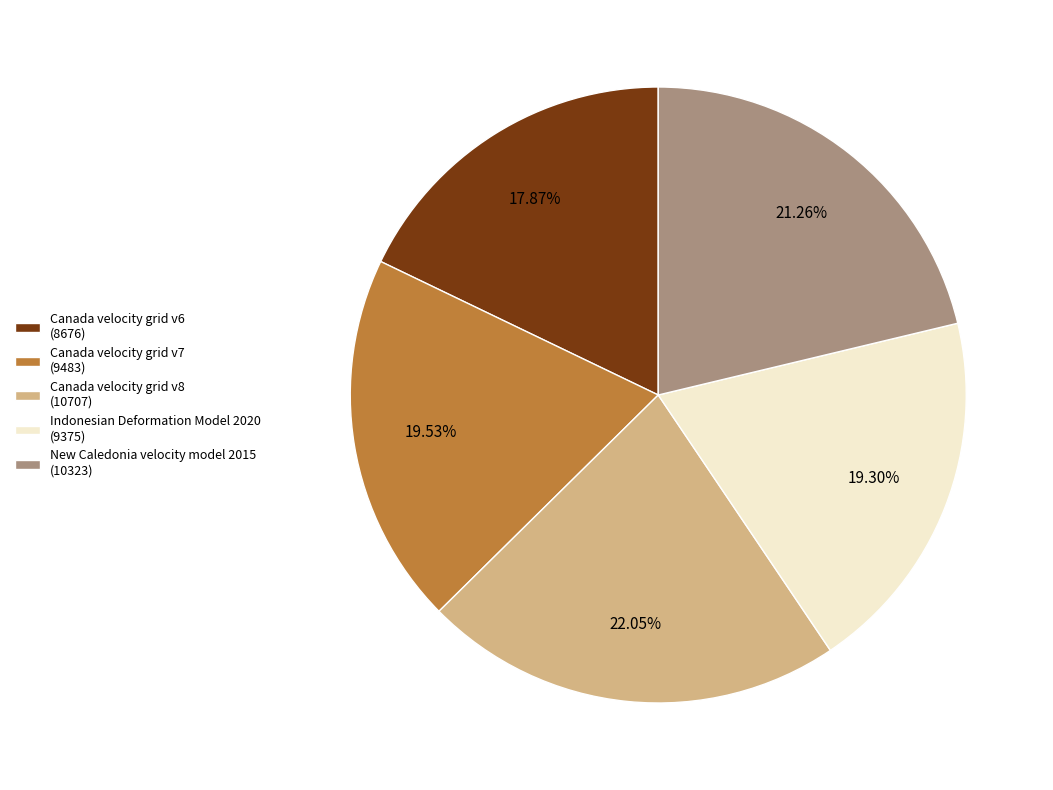

What is the largest slice in the pie chart?

Canada velocity grid v8